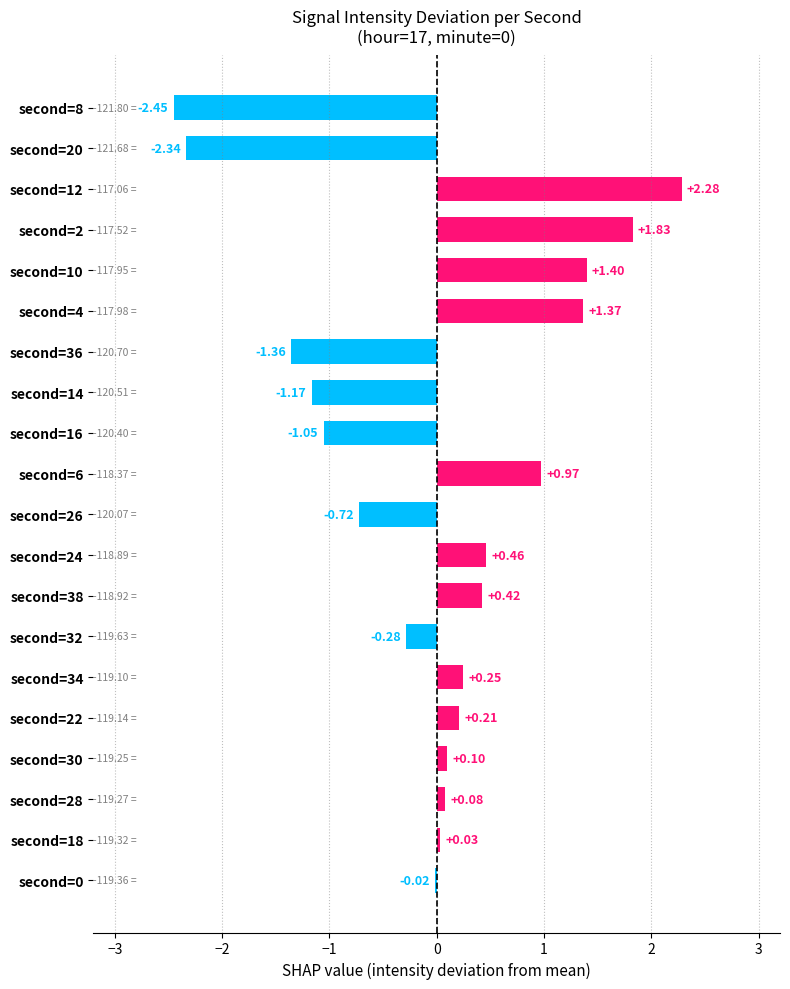

What is the sum of the values at second=4 and second=32?

1.1